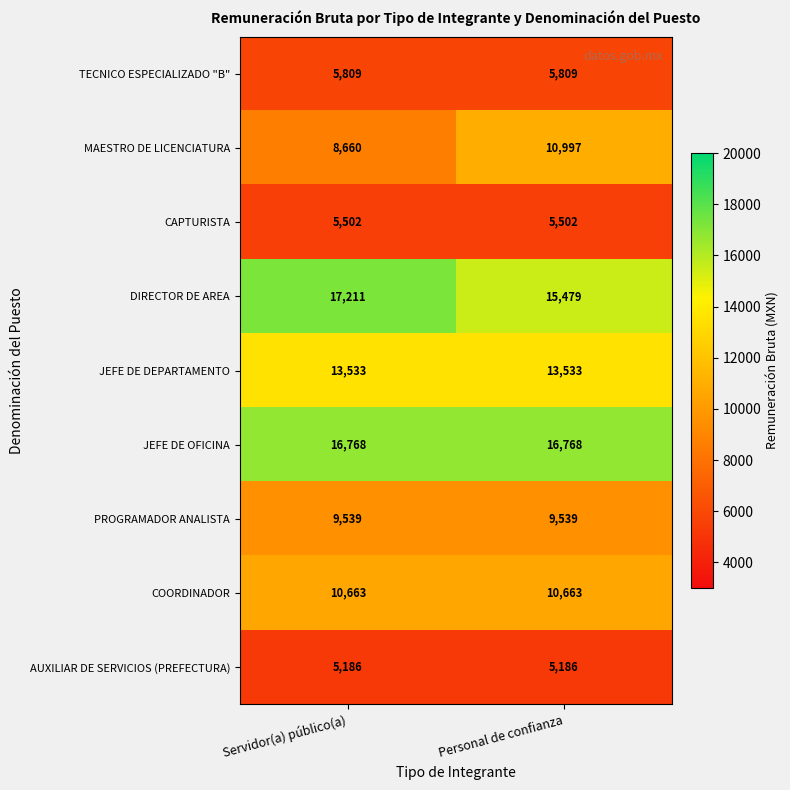

At Servidor(a) público(a), list the series in order from smallest to largest.

AUXILIAR DE SERVICIOS (PREFECTURA), CAPTURISTA, TECNICO ESPECIALIZADO "B", MAESTRO DE LICENCIATURA, PROGRAMADOR ANALISTA, COORDINADOR, JEFE DE DEPARTAMENTO, JEFE DE OFICINA, DIRECTOR DE AREA